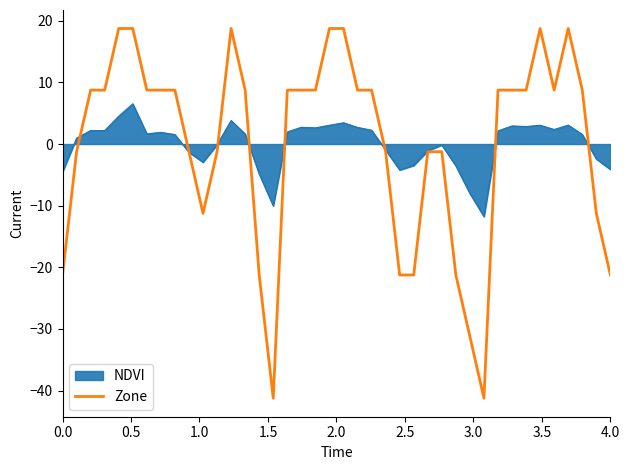

List the series in order of their peak value, lowest first.

NDVI, Zone